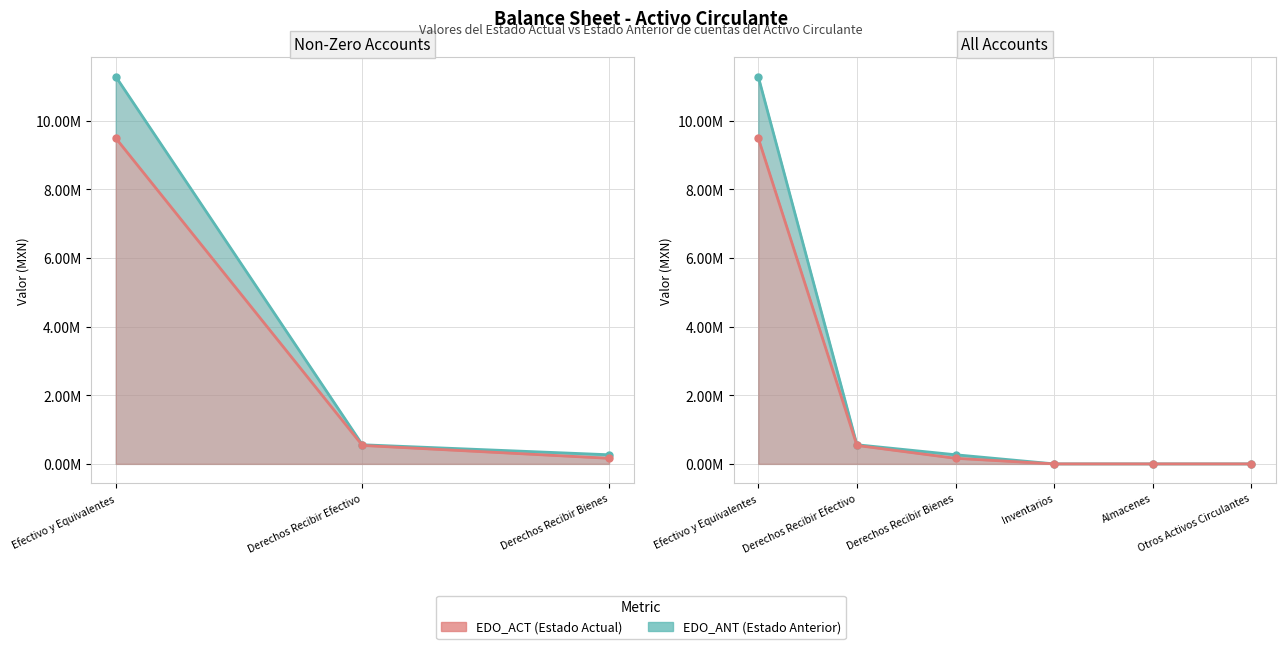

Which category has the highest value in the EDO_ACT (Estado Actual) series?

Efectivo y Equivalentes